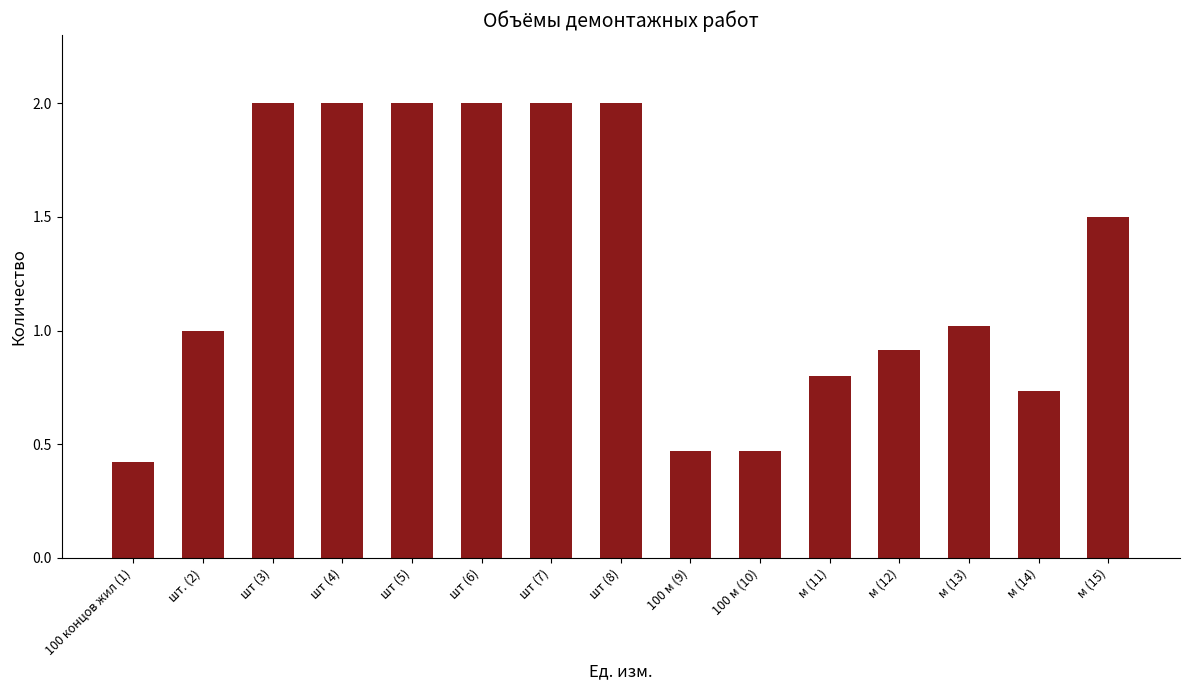

The chart shows a value of 2.0 at шт (6). True or false?

True